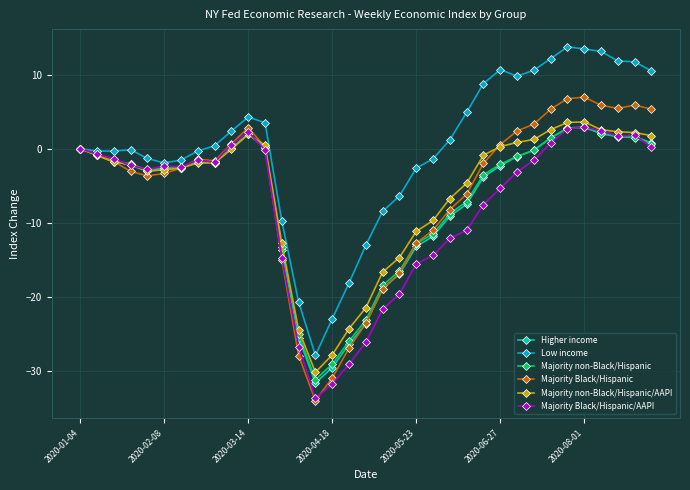

True or false: Higher income and Majority Black/Hispanic/AAPI intersect in this chart.

True